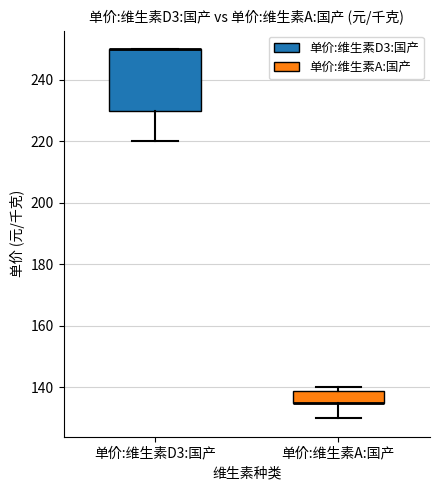

Which box is the tallest, from its lower edge to its upper edge?

单价:维生素D3:国产